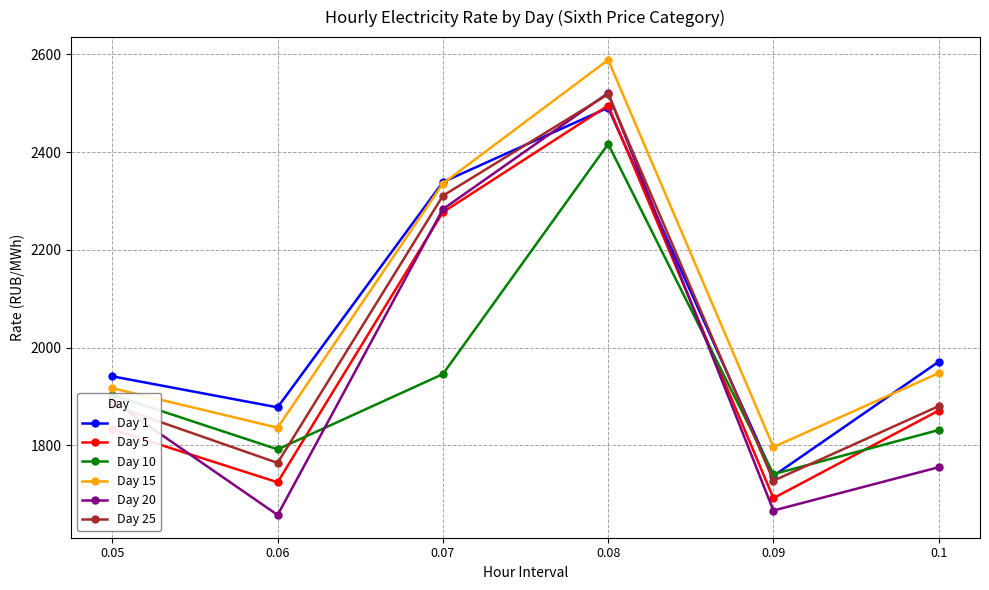

Where do Day 5 and Day 10 first cross each other?

0.06 and 0.07